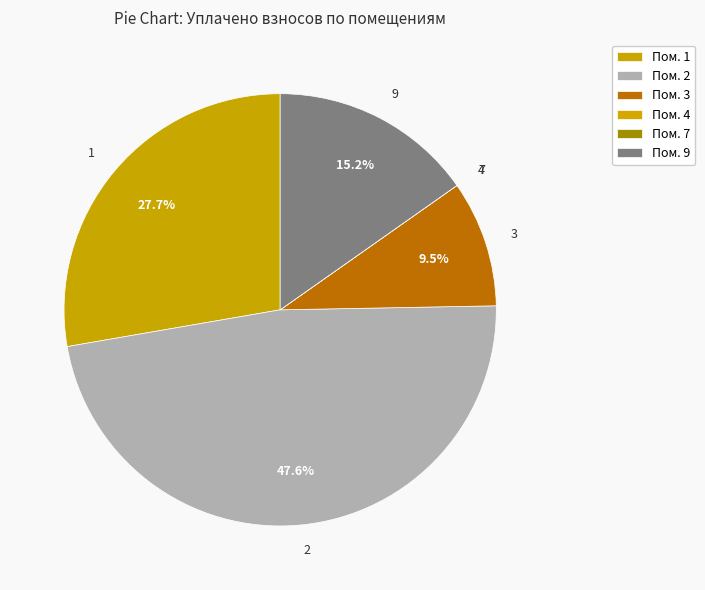

Is the sum of 9 and 2 greater than half?

Yes